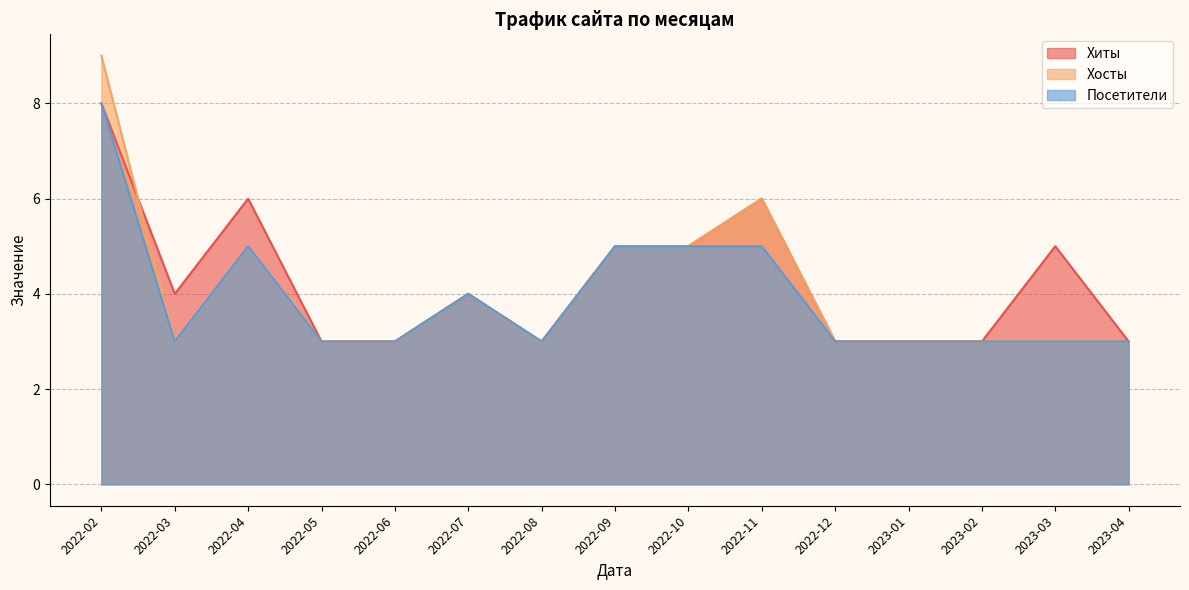

What is the difference between the maximum and minimum values in the Хосты series?

6